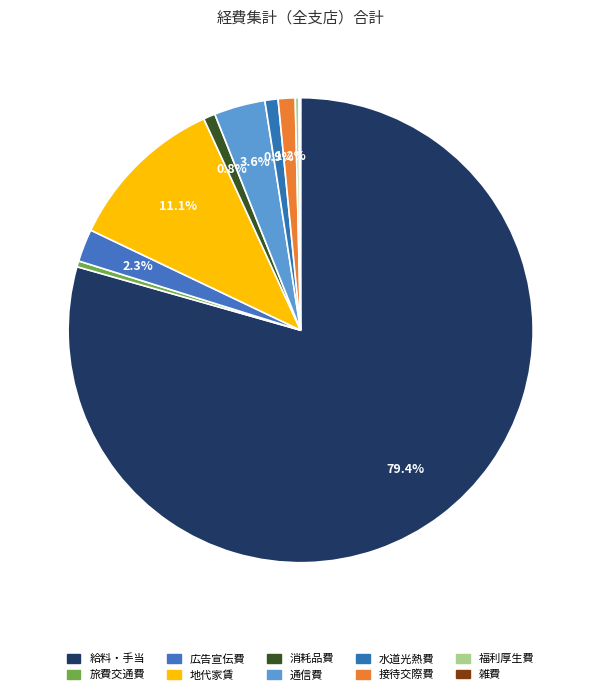

Which category has the biggest portion of the pie?

給料・手当